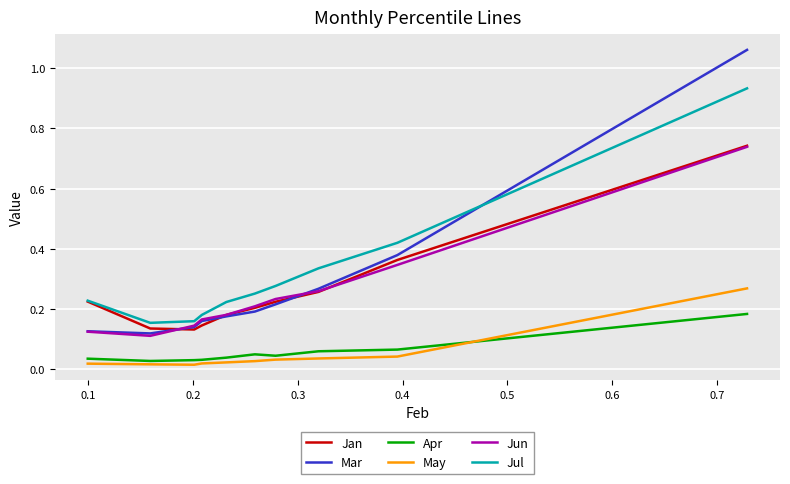

True or false: Mar and Apr intersect in this chart.

False